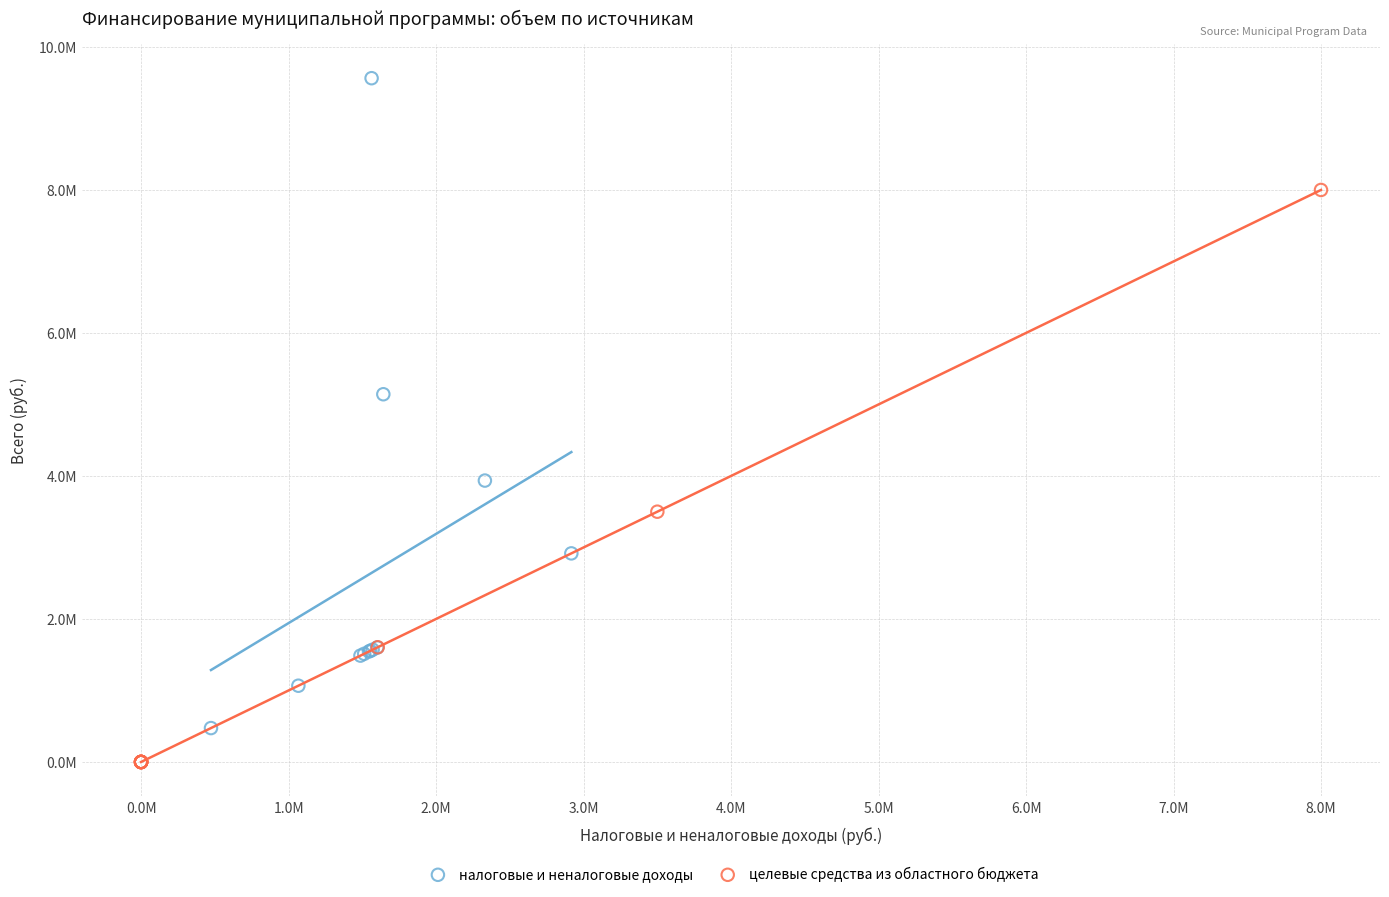

What are all the series names shown in the legend?

налоговые и неналоговые доходы, целевые средства из областного бюджета